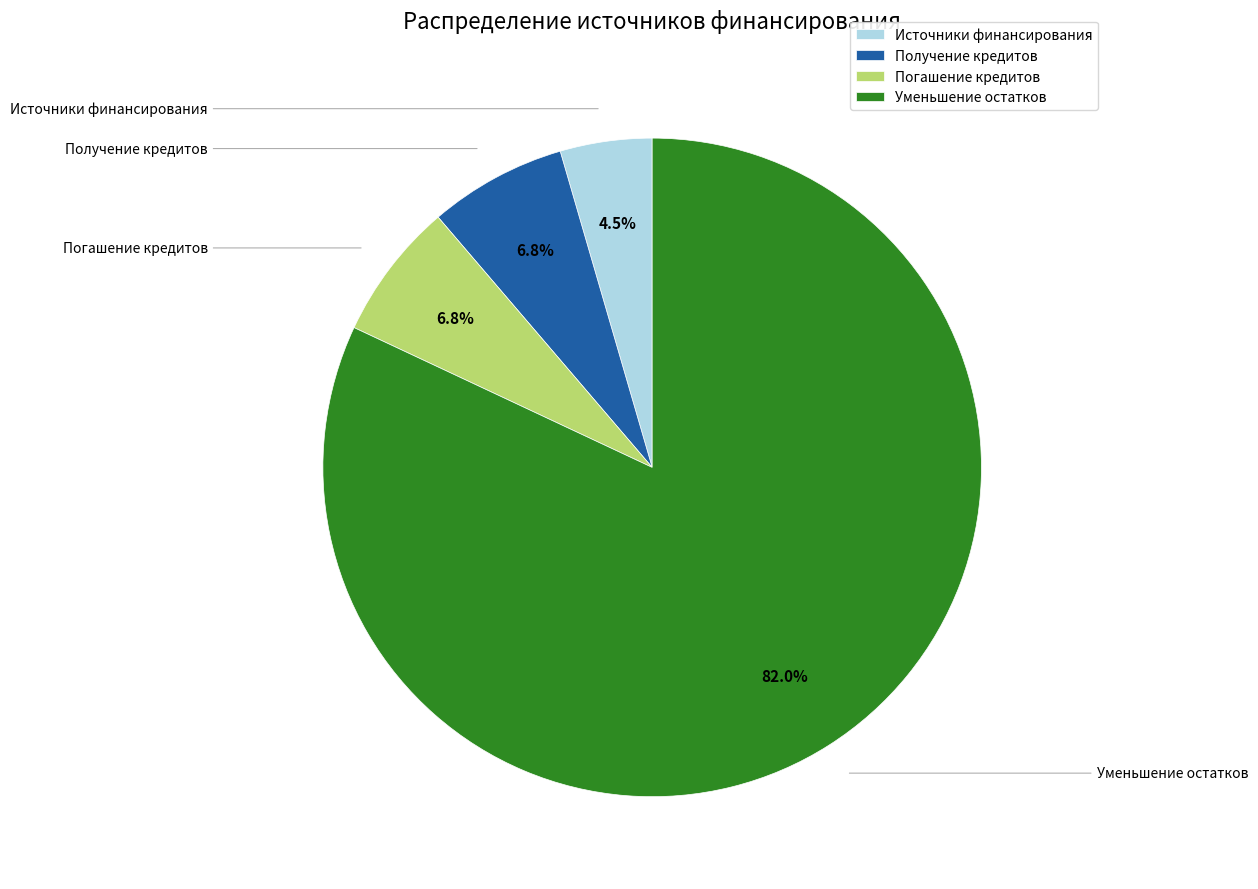

Which slice is the largest?

Уменьшение остатков